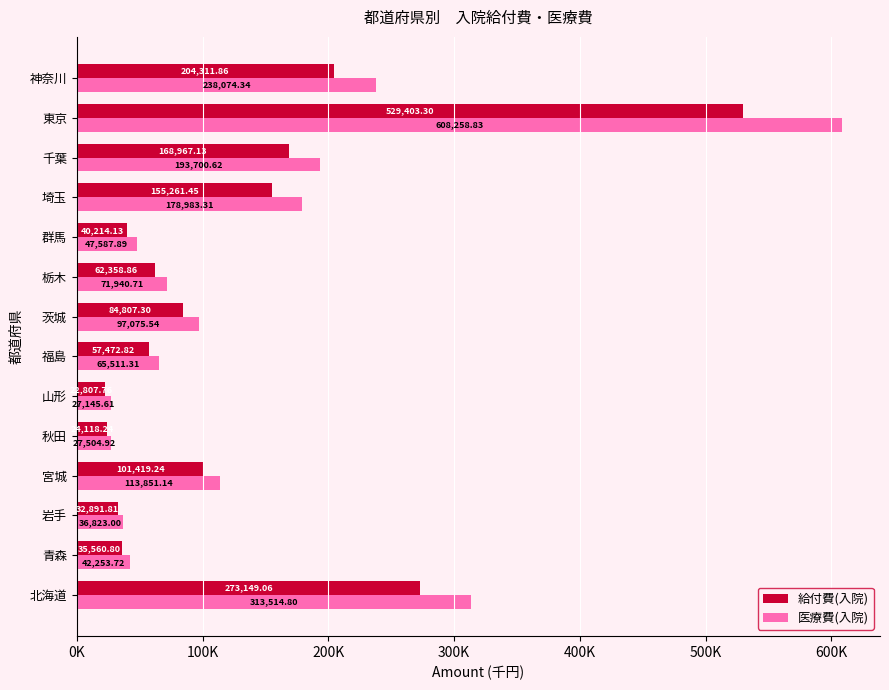

What are all the series names shown in the legend?

給付費(入院), 医療費(入院)